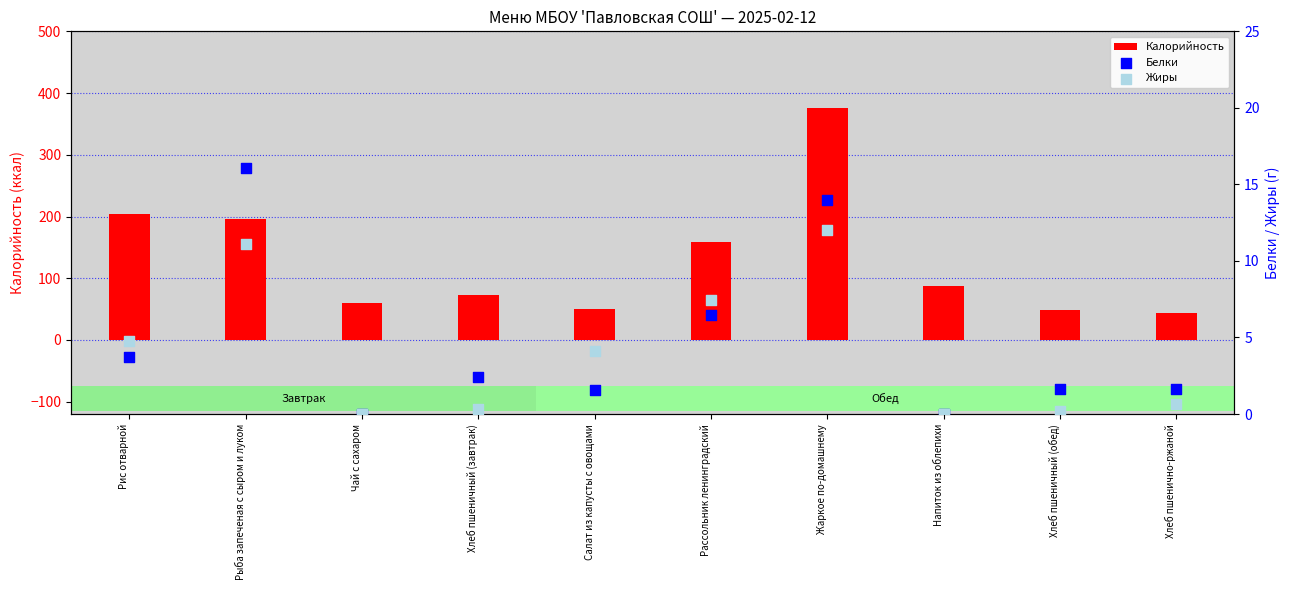

At how many categories does at least one series exceed 157?

4